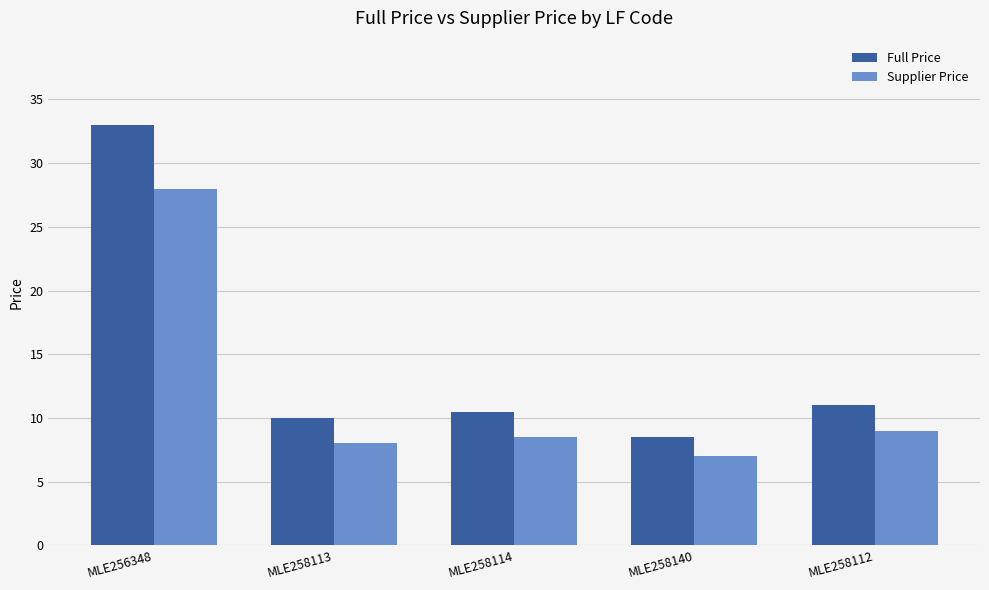

List the series in order of their peak value, lowest first.

Supplier Price, Full Price